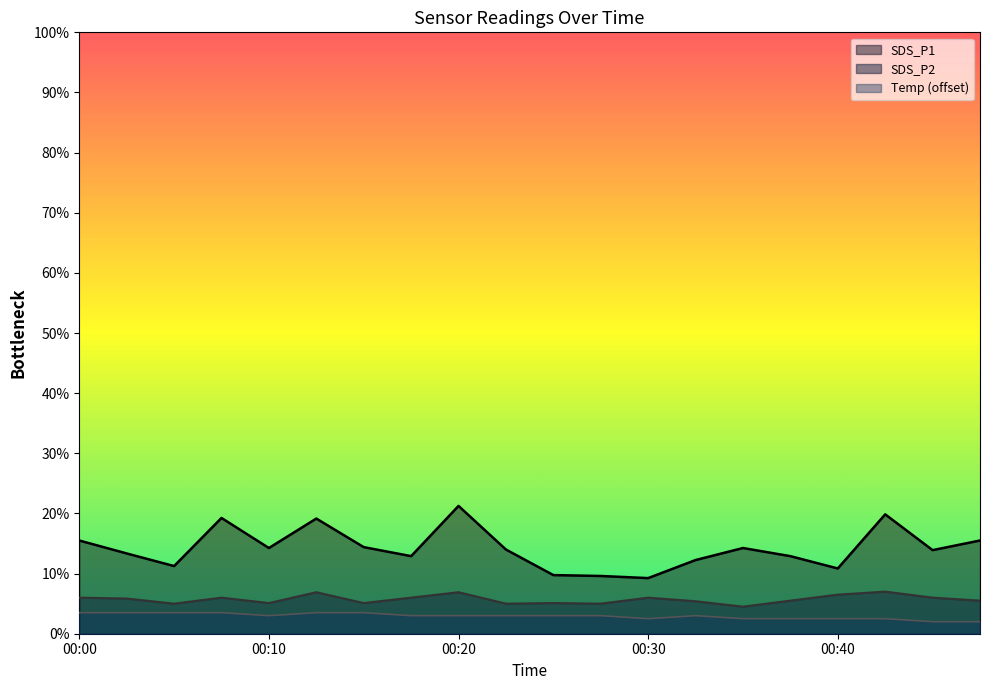

In Temp, how many points are lower than both neighbors (excluding endpoints)?

2